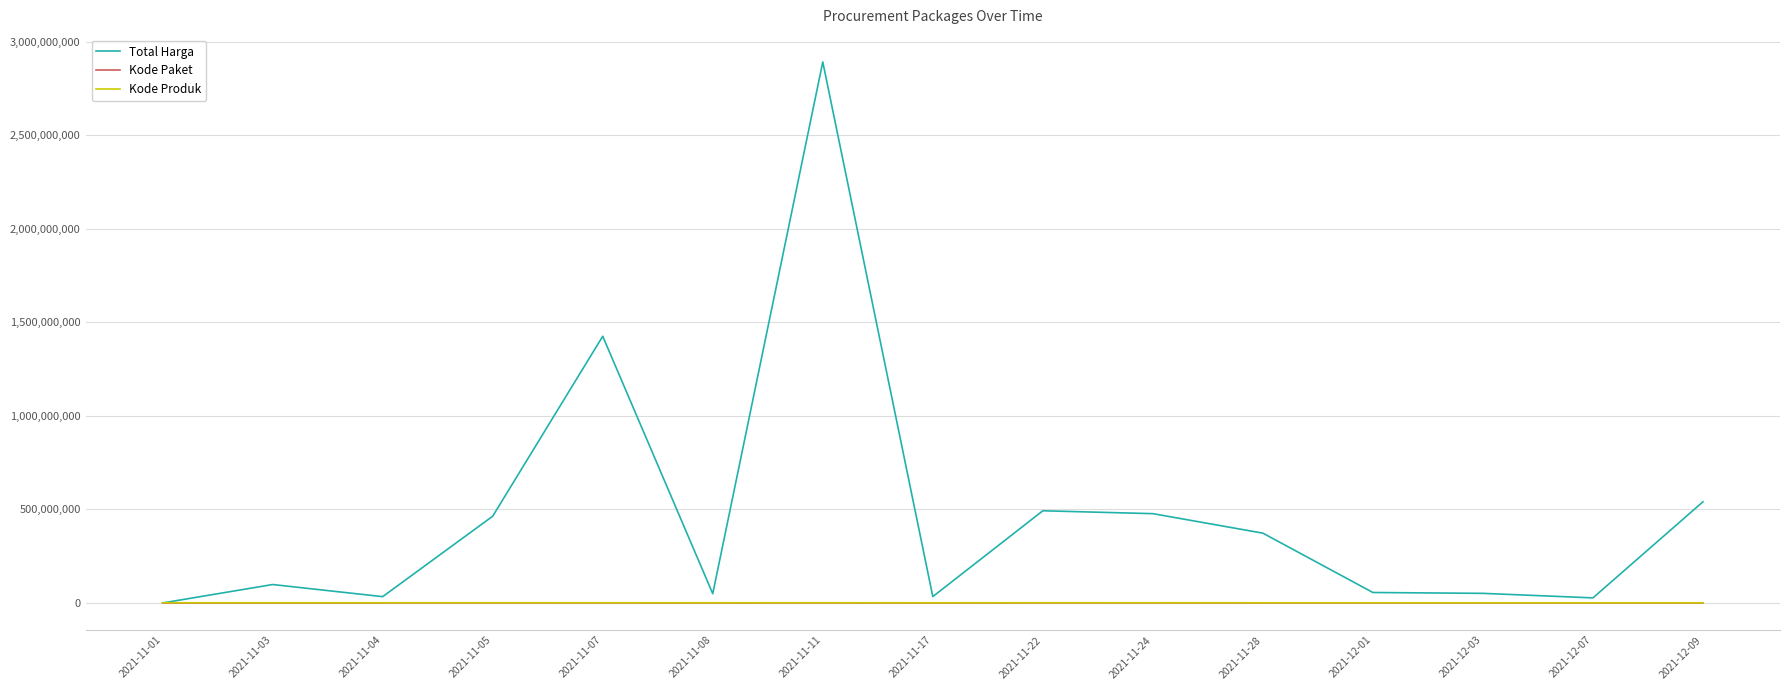

Is the value of Total Harga at 2021-11-24 greater than the value of Kode Paket at 2021-11-03?

Yes